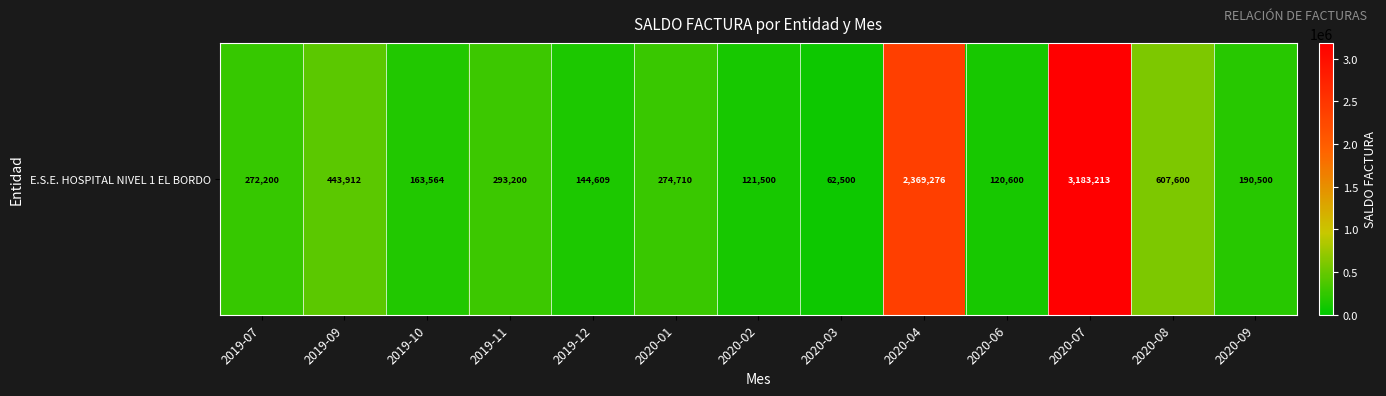

Where does the data first go above 272200?

2019-09